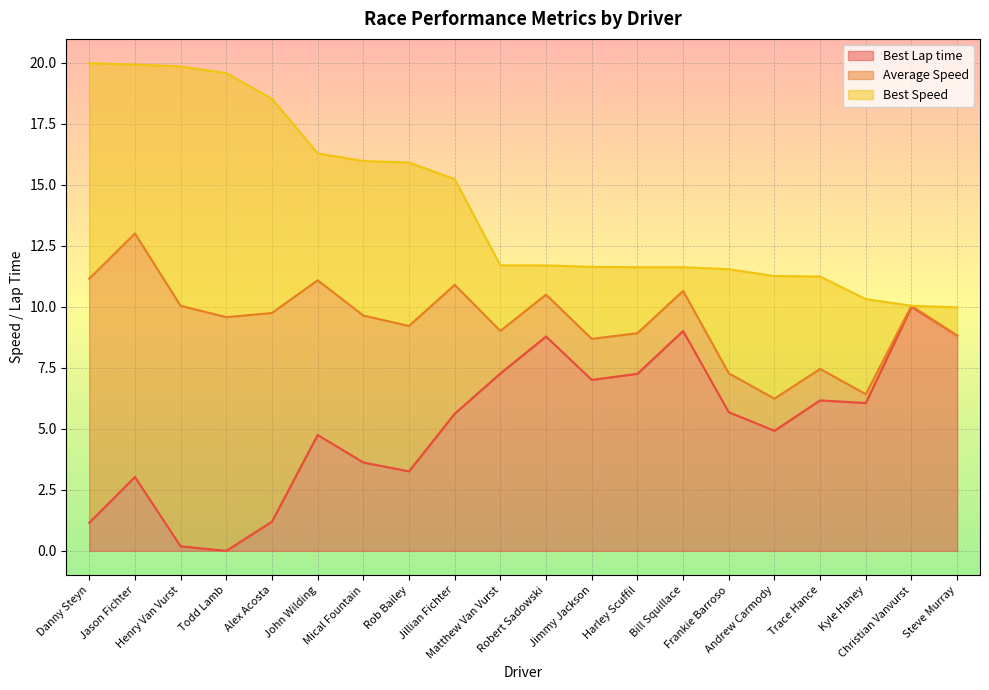

True or false: Best Lap time and Average Speed intersect in this chart.

False